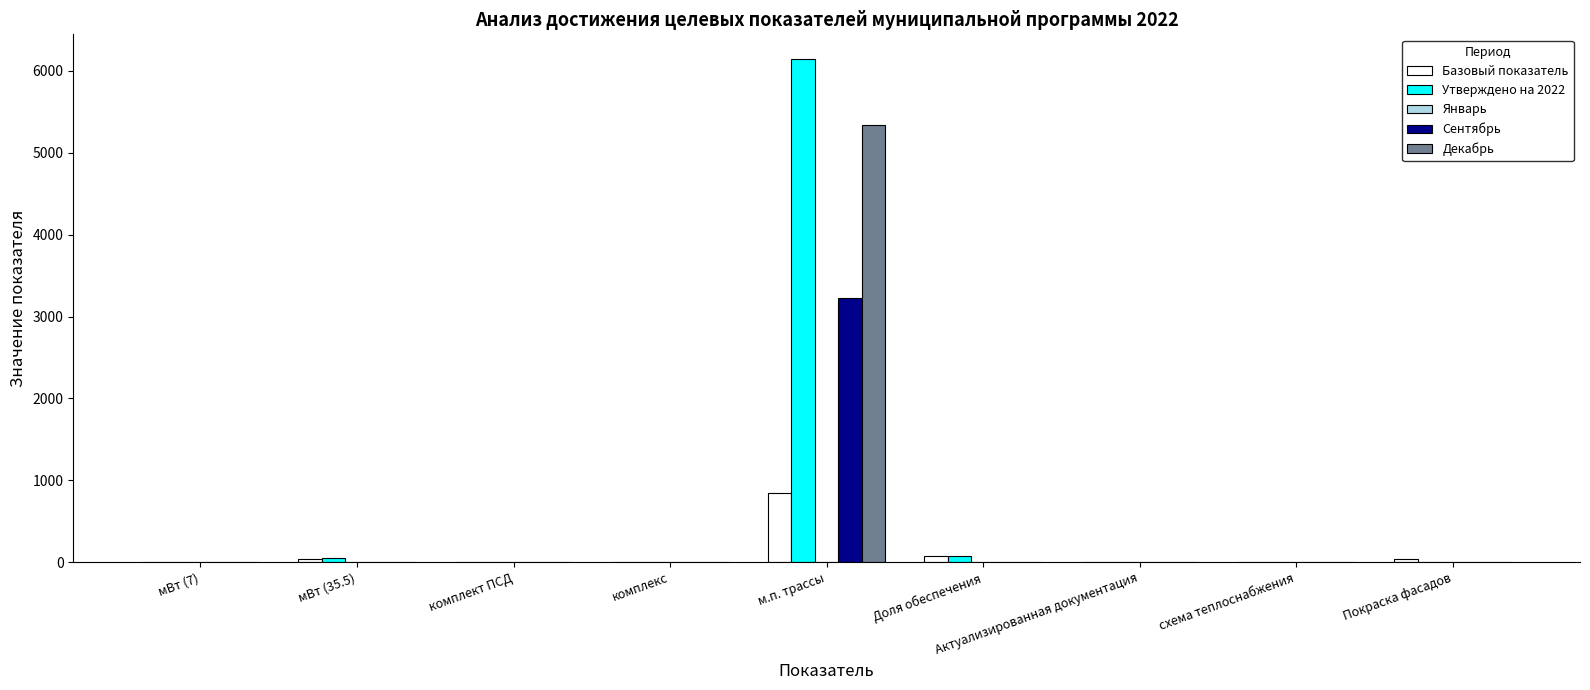

Is it true that Базовый показатель equals -428.3 at схема теплоснабжения?

False